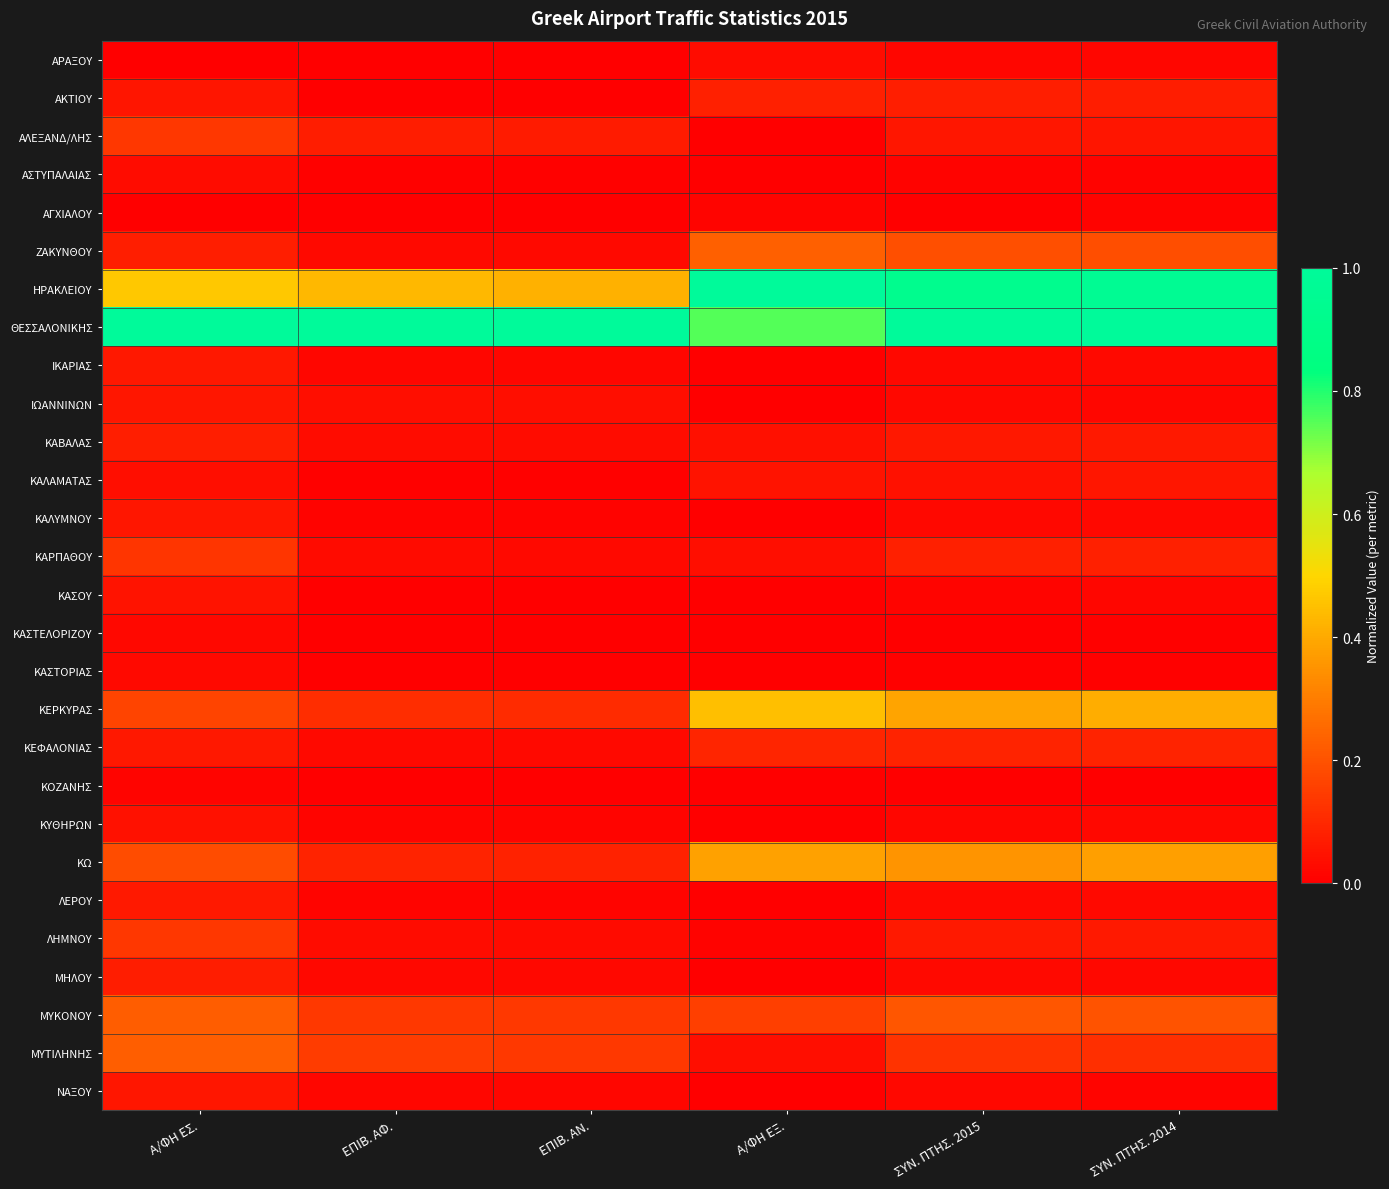

At how many categories does at least one series exceed 0?

6